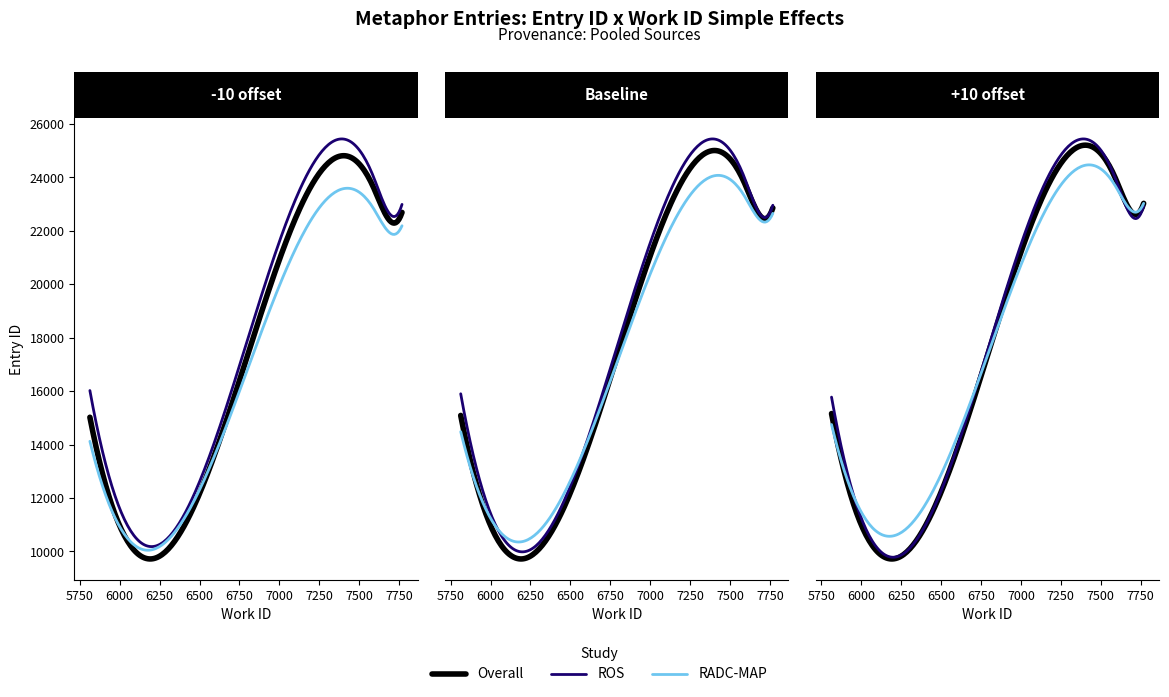

How many data points in RADC-MAP are above 22877?

4